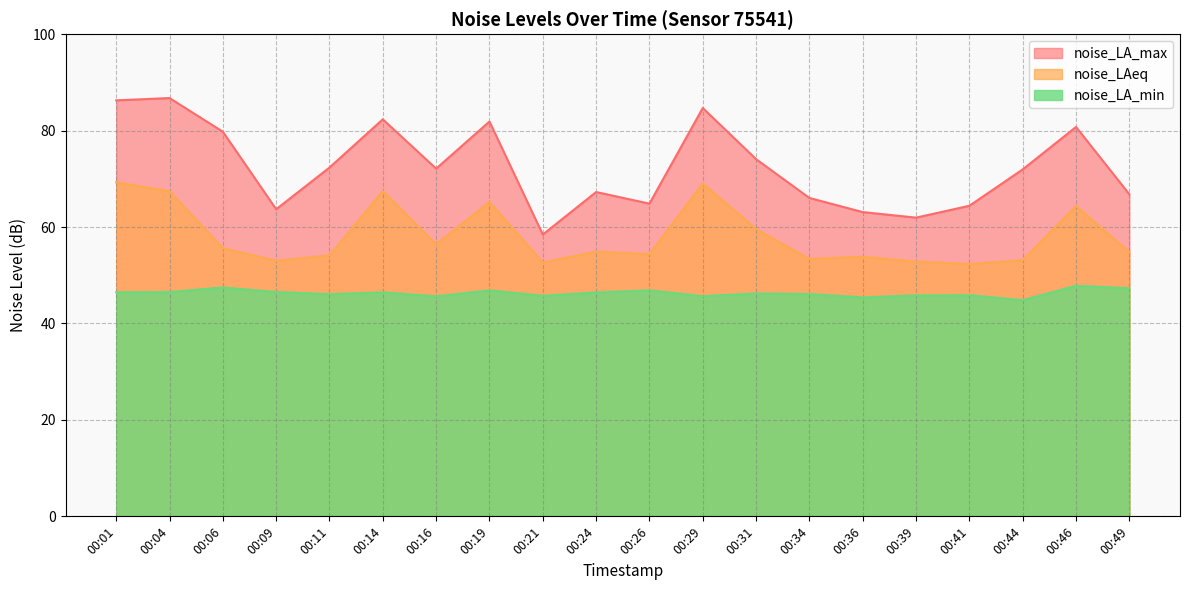

What is the average value of the noise_LA_max series?

72.5